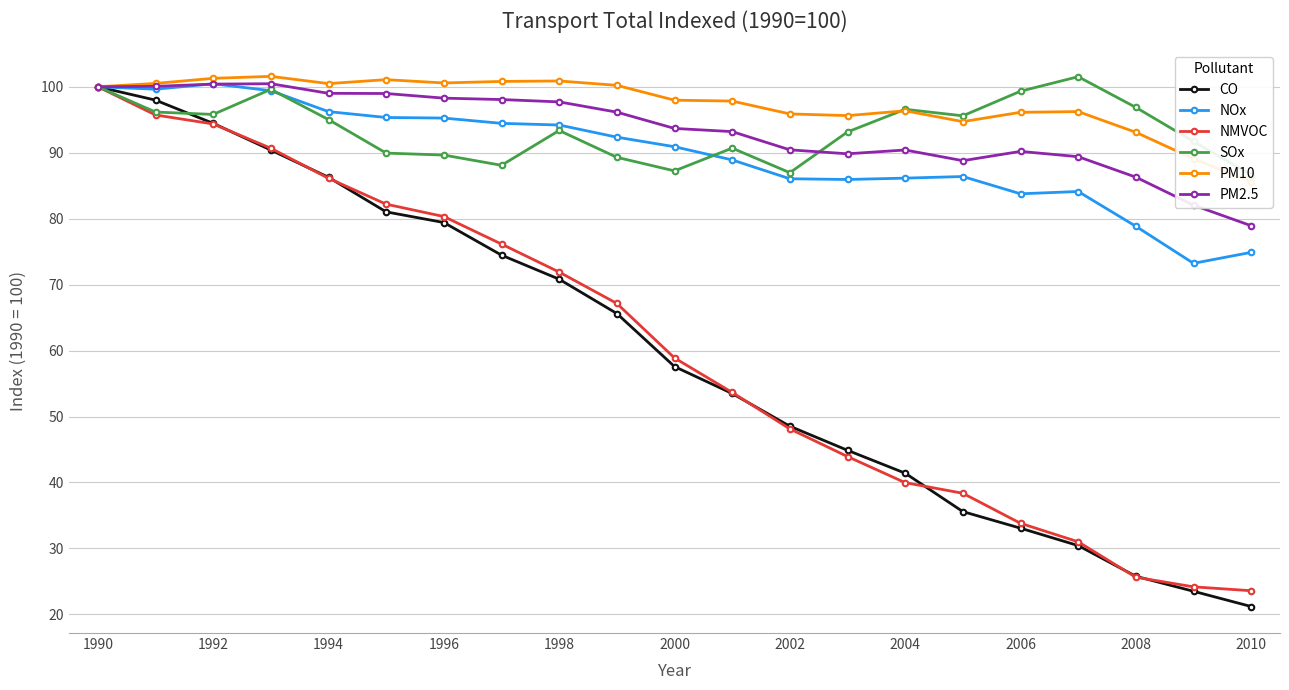

At which category is the sum across all series the highest?

1990